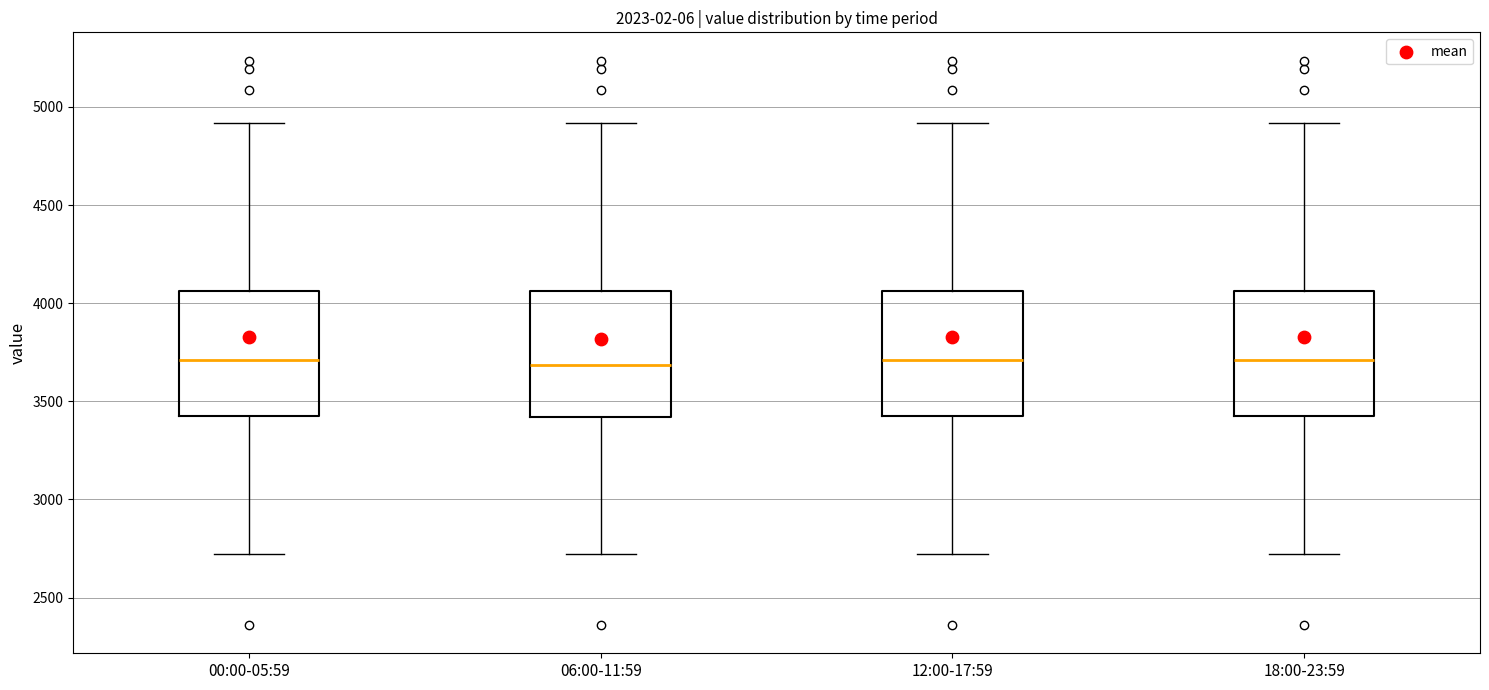

Where does the median line of the box for 18:00-23:59 sit on the y-axis? The values are not printed on the chart, so give them approximately, as read against the axis.

3700